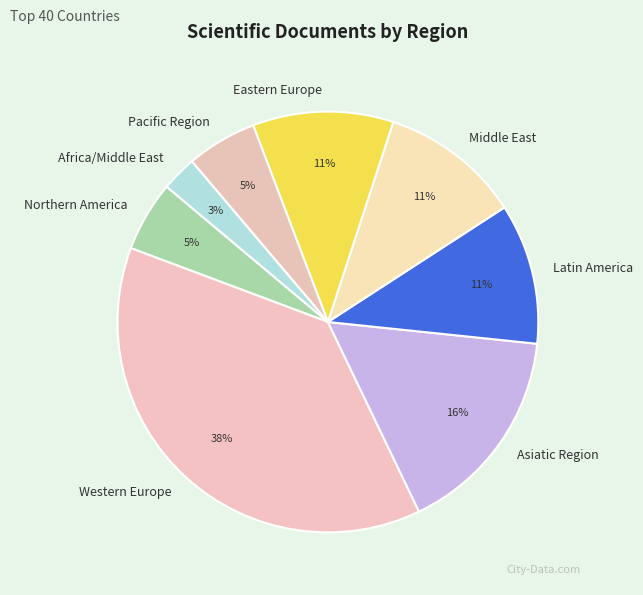

How many segments does this pie chart have?

8